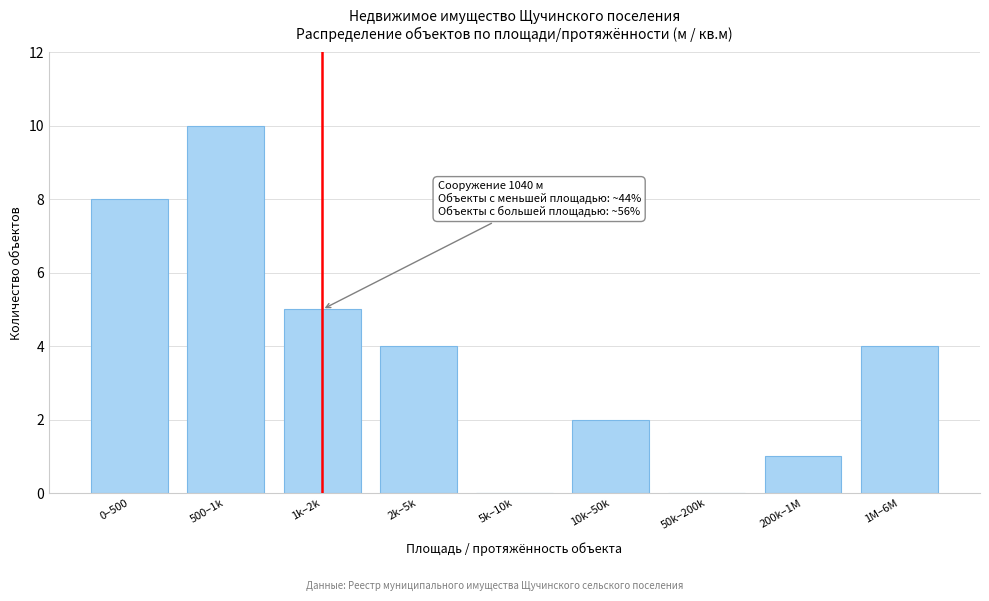

Reading left to right, what are all the values shown in this chart?

0–500=8	500–1k=10	1k–2k=5	2k–5k=4	5k–10k=0	10k–50k=2	50k–200k=0	200k–1M=1	1M–6M=4